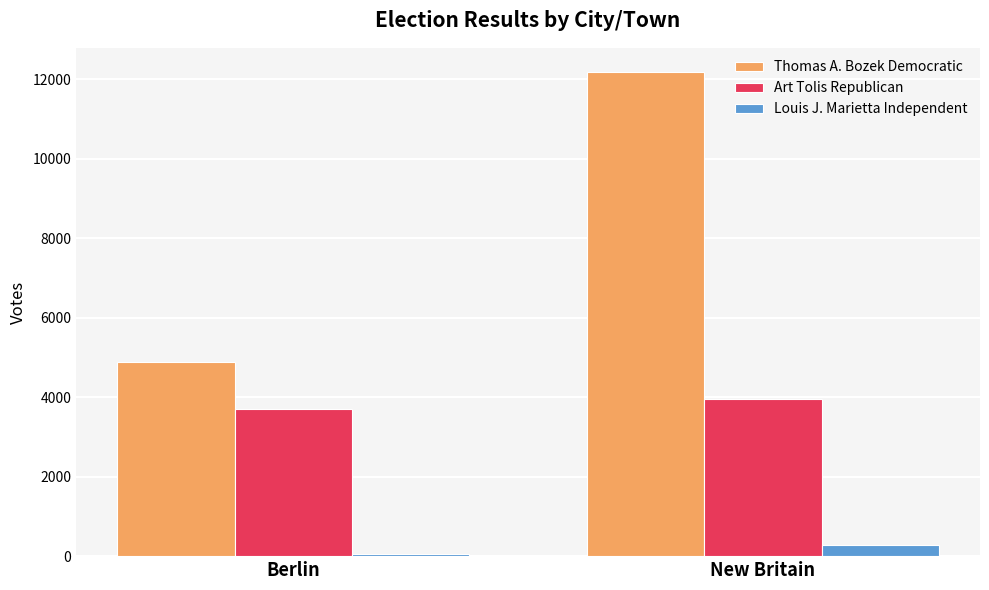

What is the total value across all series at Berlin?

8646